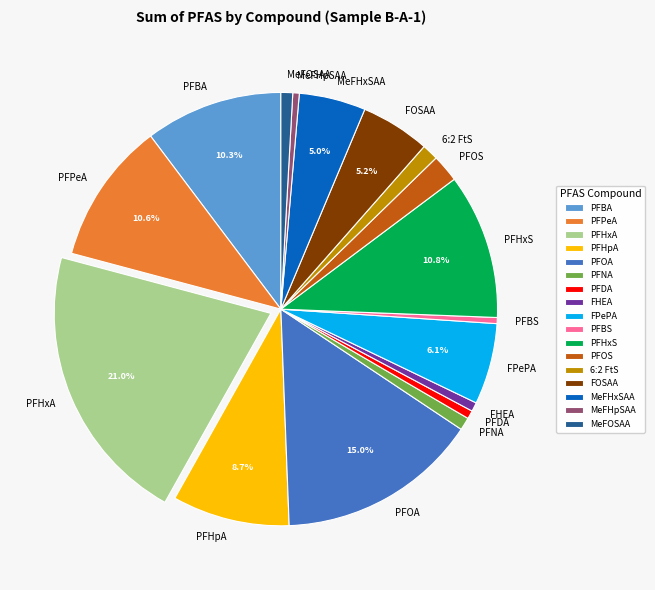

Which has a higher value, MeFHpSAA or PFOS?

PFOS